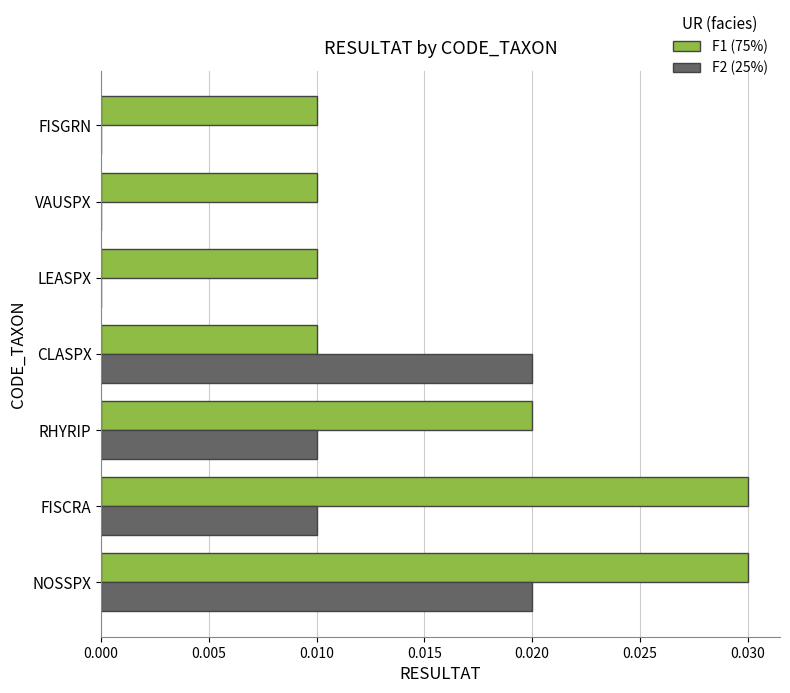

At which category is the sum across all series the highest?

NOSSPX